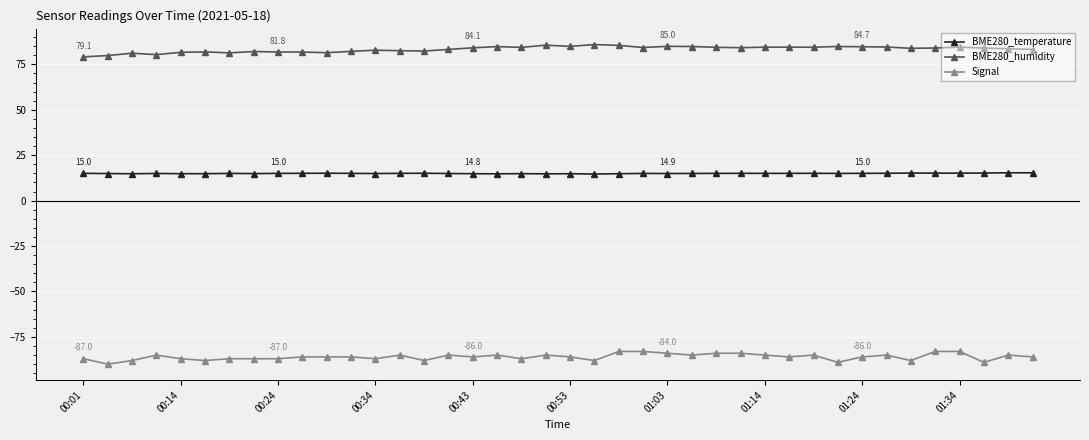

List the series in order of their peak value, highest first.

BME280_humidity, BME280_temperature, Signal